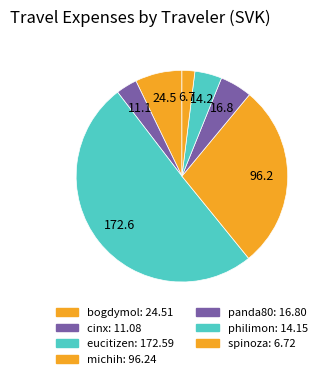

How many segments does this pie chart have?

7